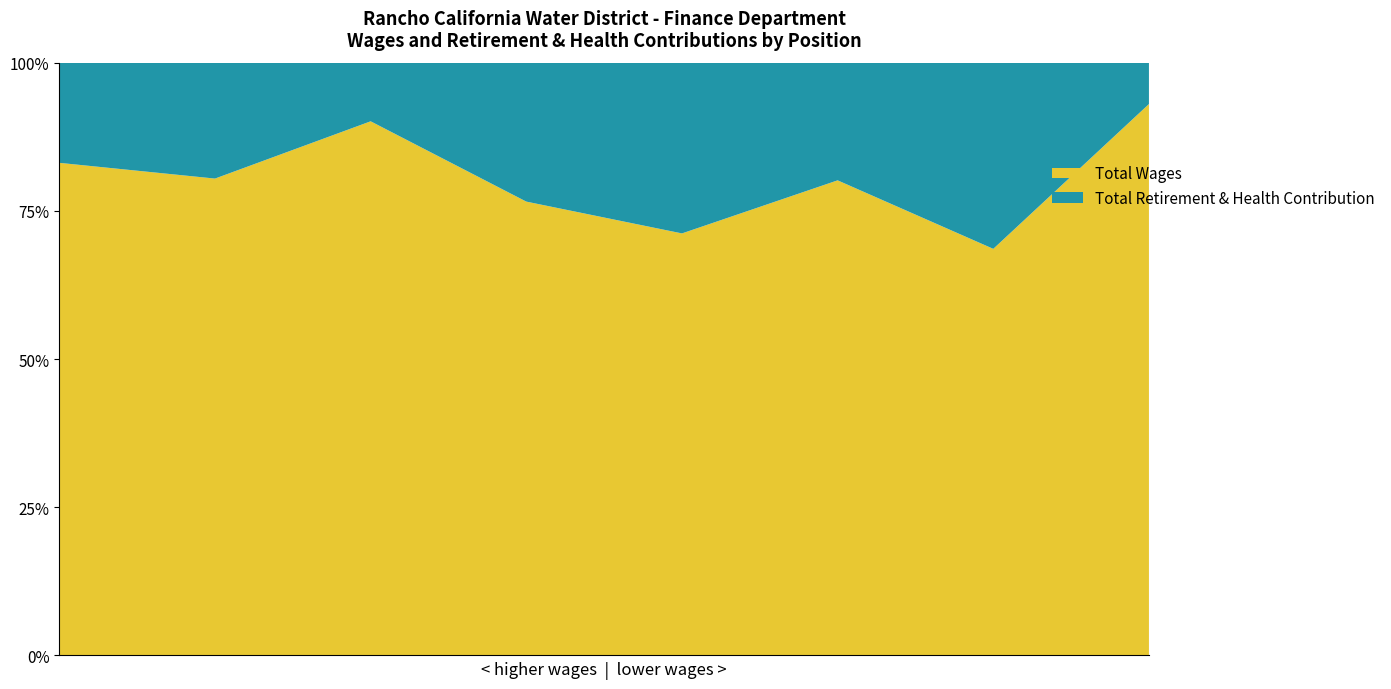

Reading left to right, what are all the values shown in this chart?

Total Wages: Assistant General Manager-Chief Financial Officer=221105	Accounting Manager=169136	Budget/Debt Administrator=135963	Senior Accountant=104901	Management Analyst=94024	Accountant=75589	Accounting Supervisor=61588	Accounting Assistant Finance - Student=7474
Total Retirement & Health Contribution: Assistant General Manager-Chief Financial Officer=44965	Accounting Manager=41108	Budget/Debt Administrator=14925	Senior Accountant=32116	Management Analyst=38040	Accountant=18723	Accounting Supervisor=28201	Accounting Assistant Finance - Student=561